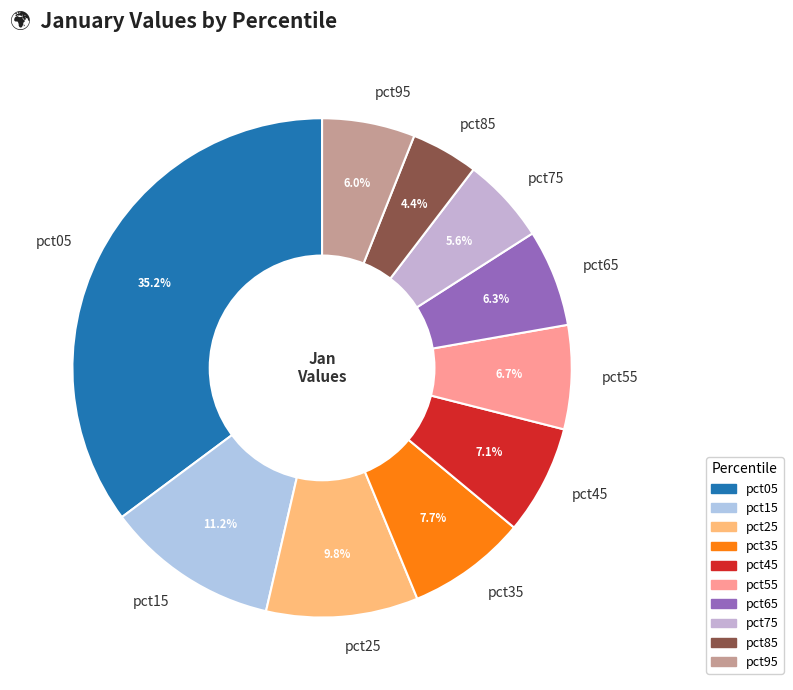

Count the number of slices in the pie.

10